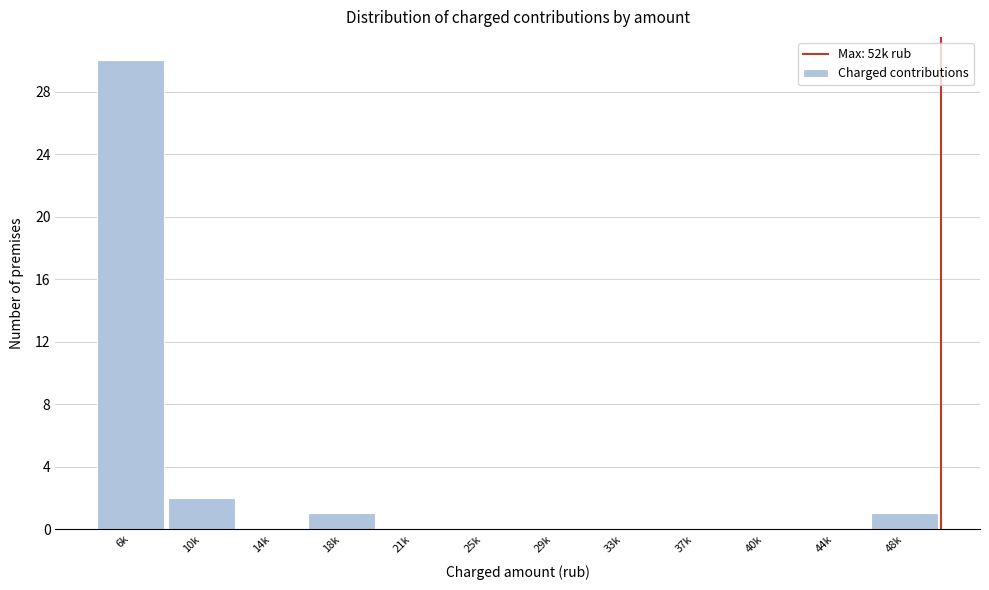

Reading left to right, what are all the values shown in this chart?

6k=30	10k=2	14k=0	18k=1	21k=0	25k=0	29k=0	33k=0	37k=0	40k=0	44k=0	48k=1